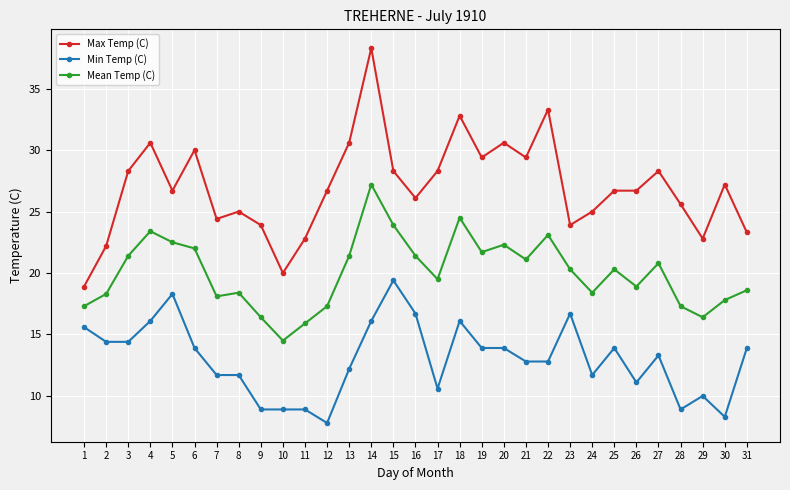

Rank the series at 11 from highest to lowest value.

Max Temp (C), Mean Temp (C), Min Temp (C)